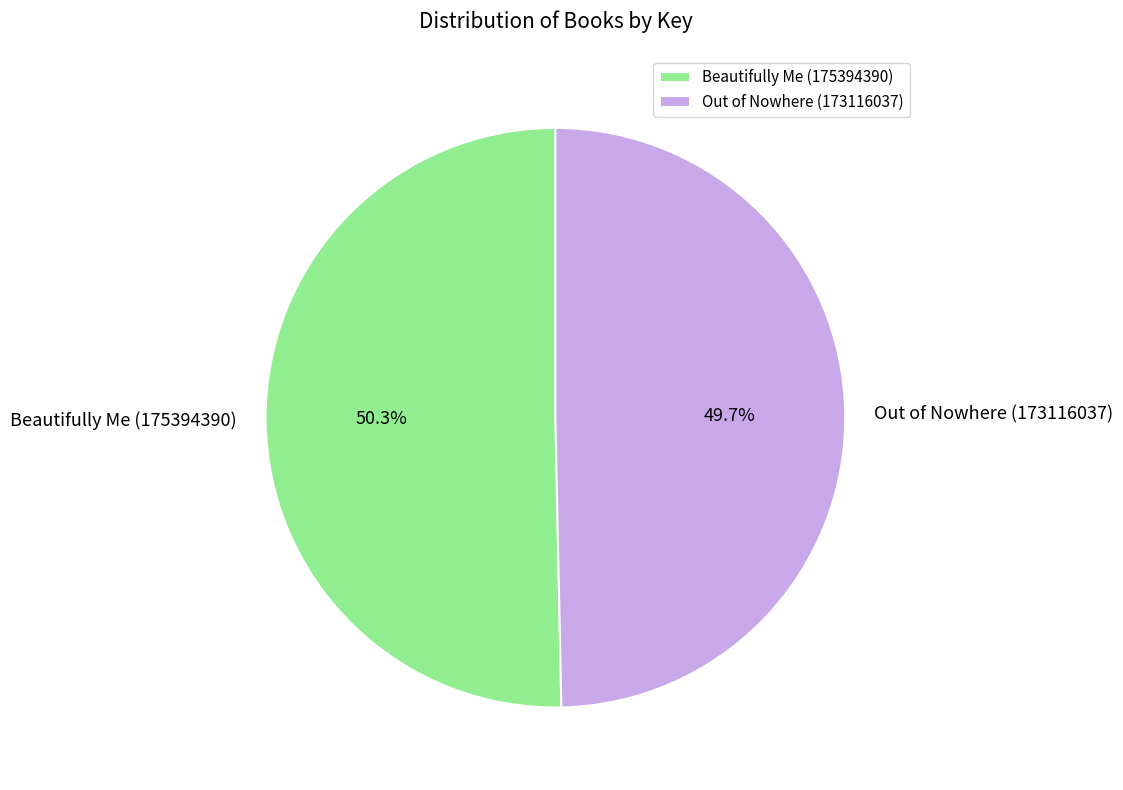

Rank the categories by value from lowest to highest.

Out of Nowhere (173116037), Beautifully Me (175394390)